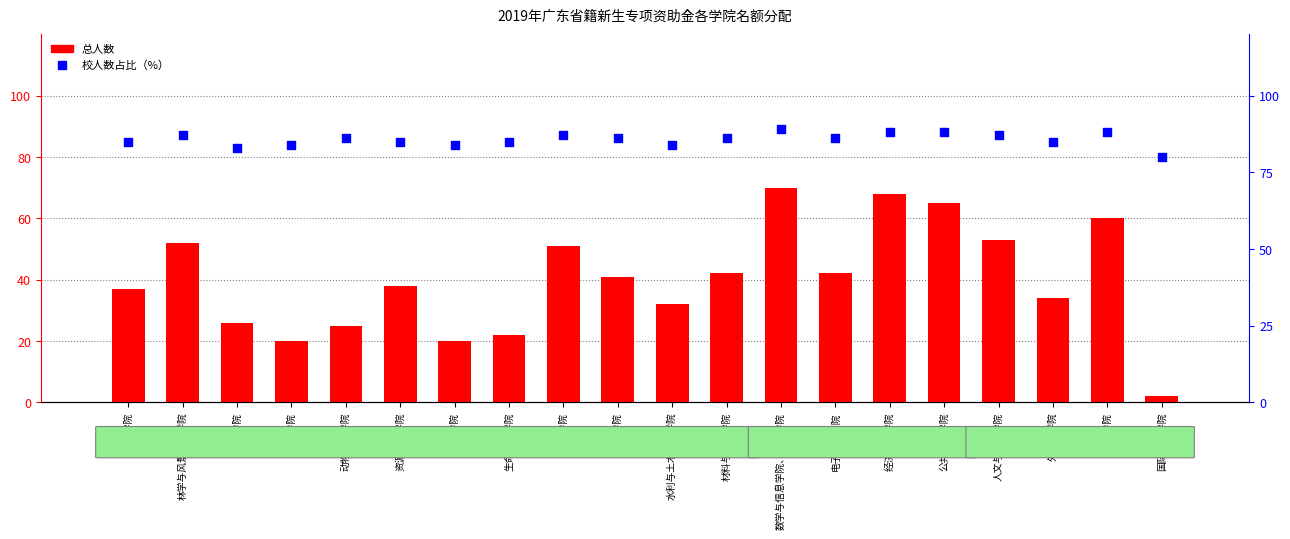

What is the total value across all series at 艺术学院?

148